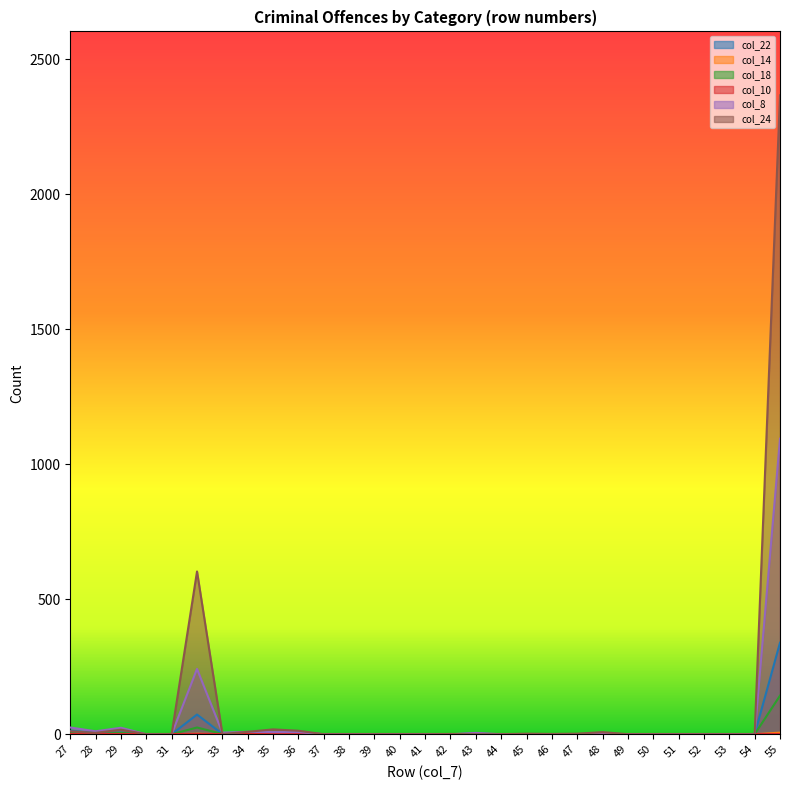

What is the total value across all series at 35?

31